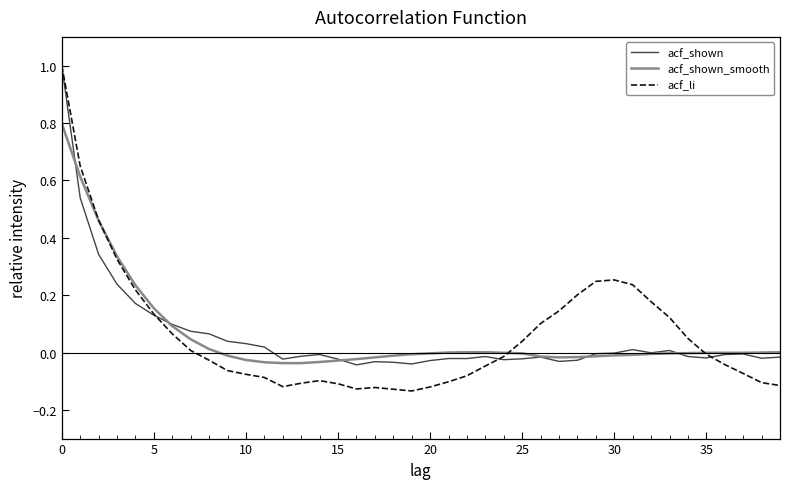

What is the maximum value shown in the chart?

1.0